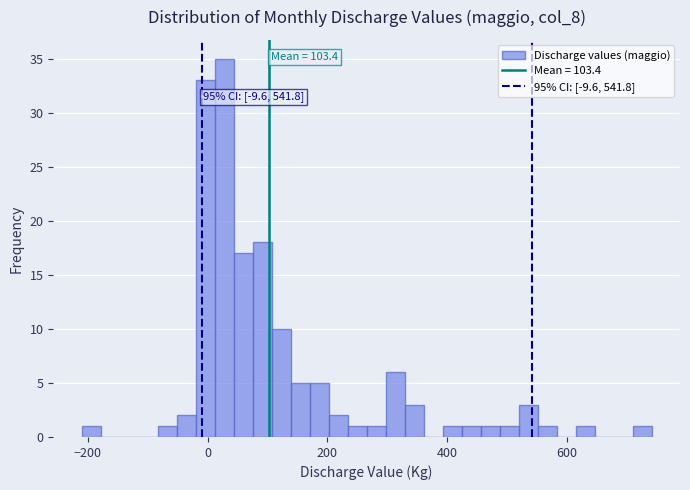

Around what value on the x-axis is the tallest bar? Give the approximate position of its centre, as read against the axis.

20